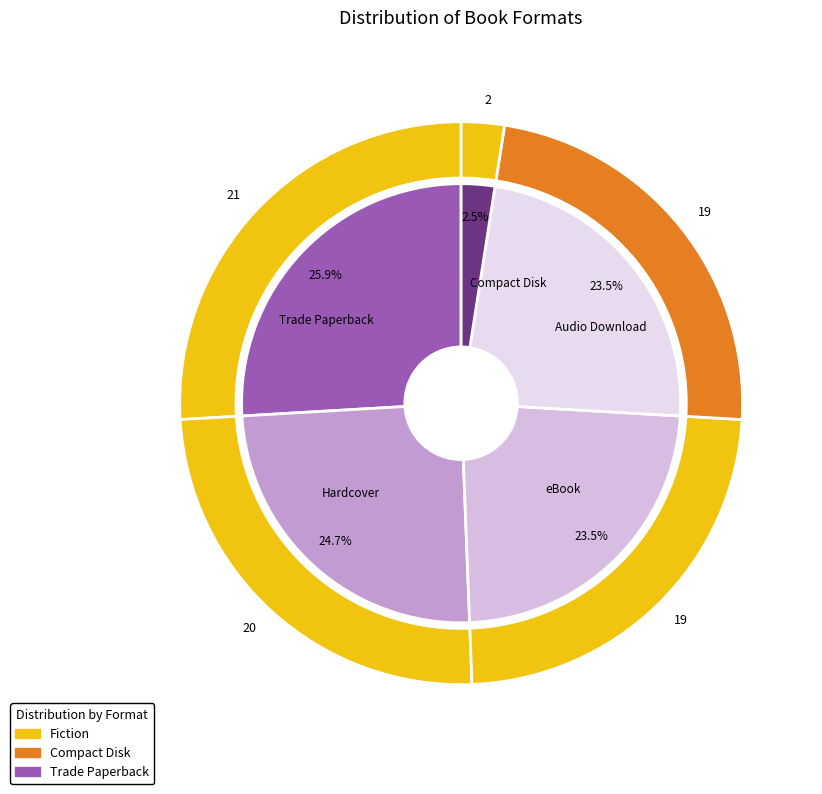

The Compact Disk slice represents 2% of the pie. True or false?

True